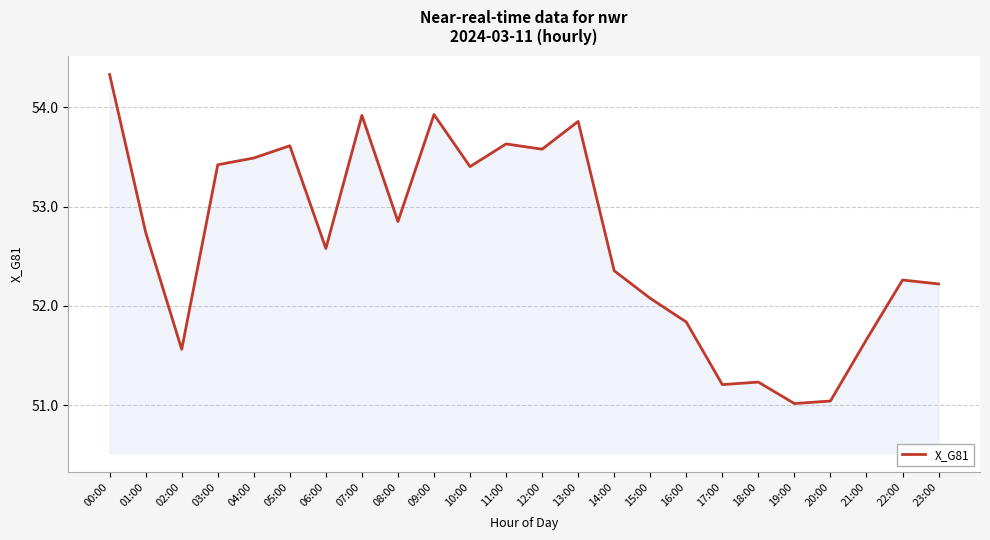

What is the sum of the values at 02:00 and 05:00?

105.2